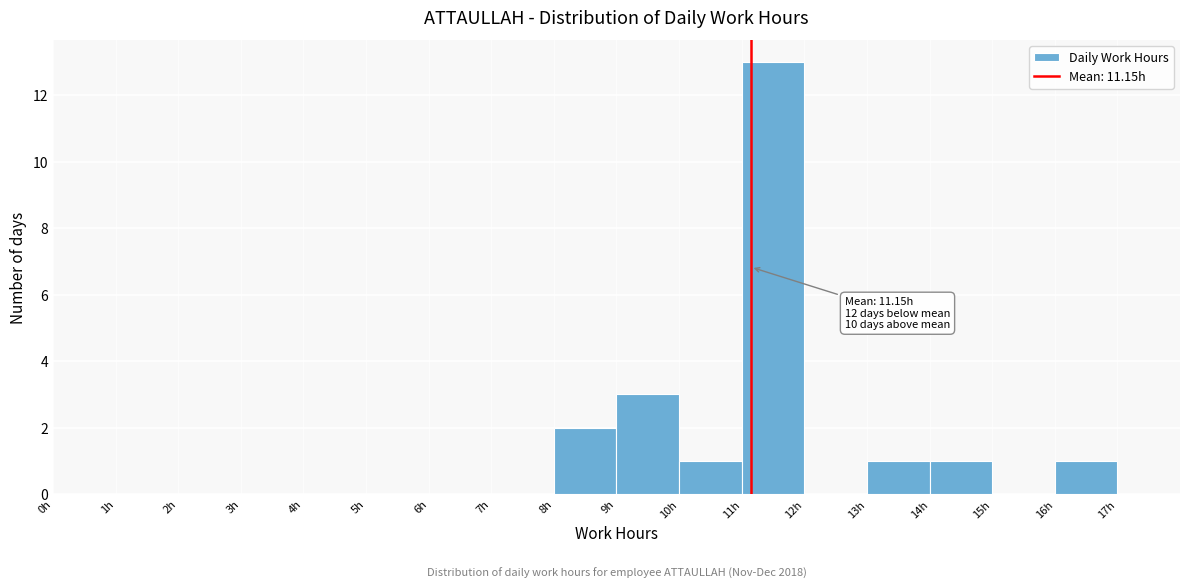

Over which range of the x-axis is the bar tallest?

11 to 12